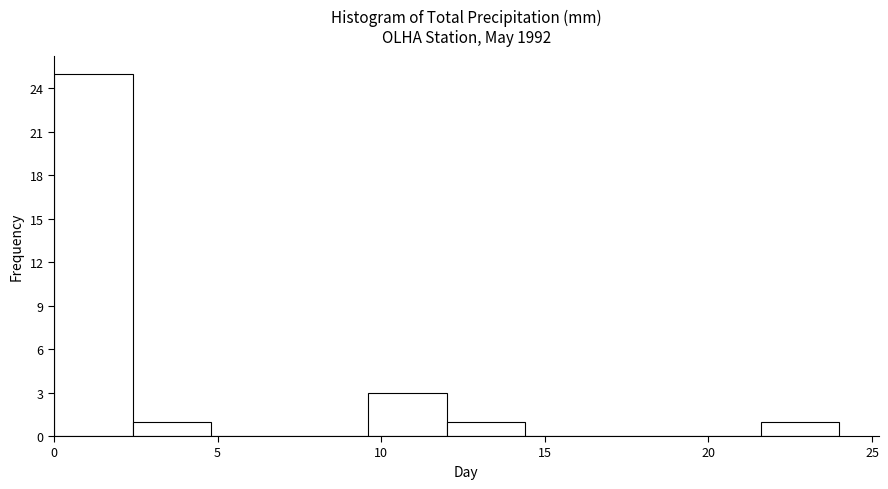

How tall is the bar that spans 21.6 to 24.0 on the x-axis? Neither the bar edges nor the heights are printed on the chart, so give them approximately, as read against the axes.

1